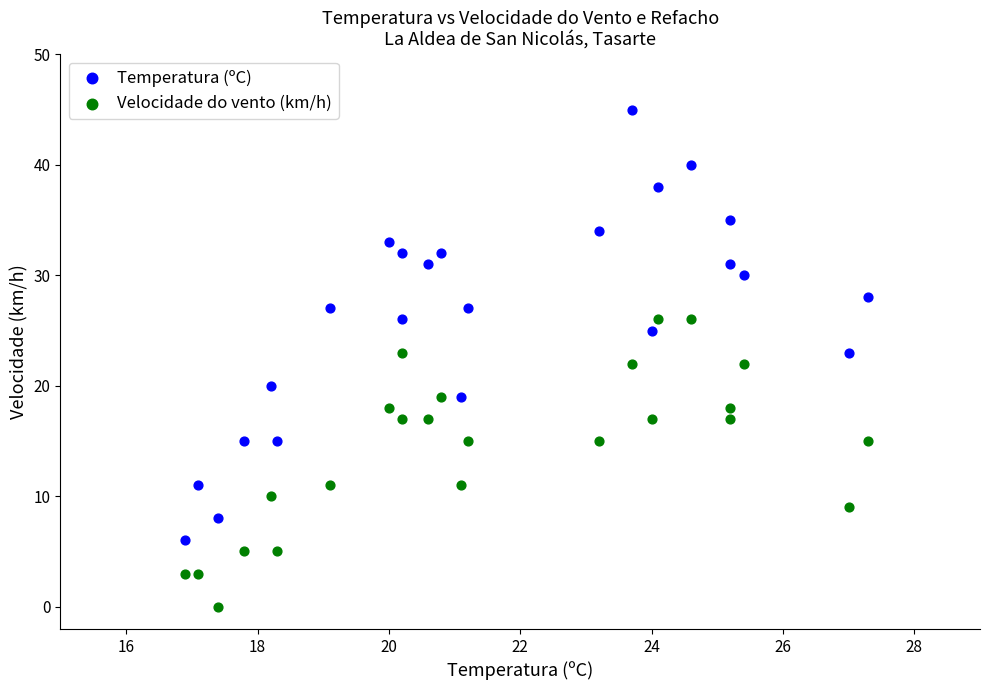

What are all the series names shown in the legend?

Temperatura (ºC), Velocidade do vento (km/h)